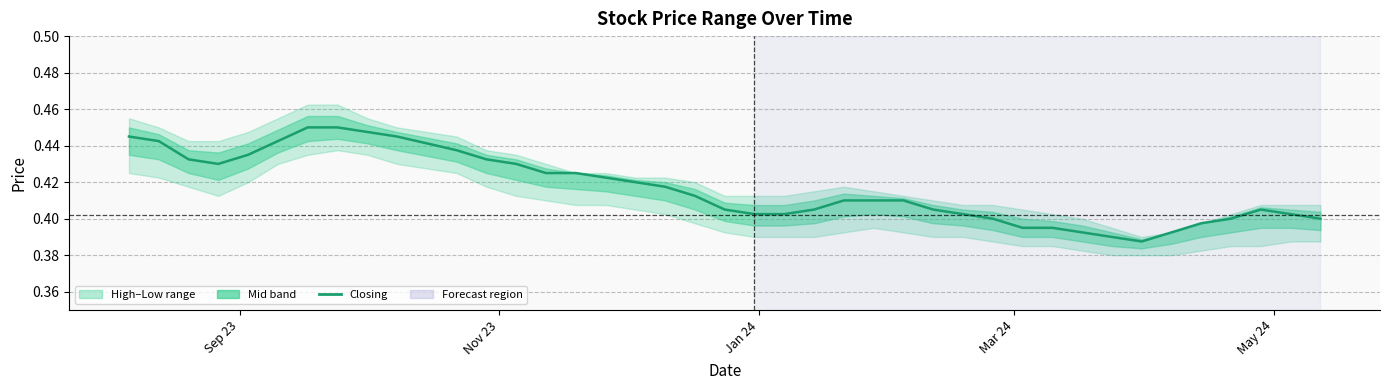

True or false: the data shows 0.2 at 23.

False